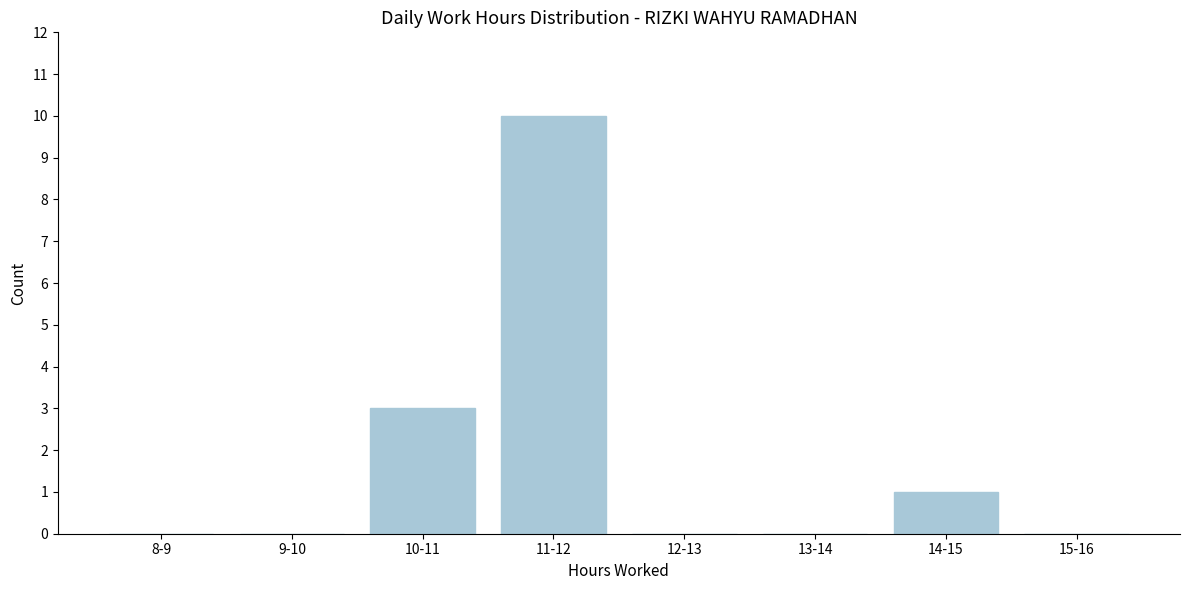

Reading right to left, what are all the values shown in this chart?

15-16=0	14-15=1	13-14=0	12-13=0	11-12=10	10-11=3	9-10=0	8-9=0